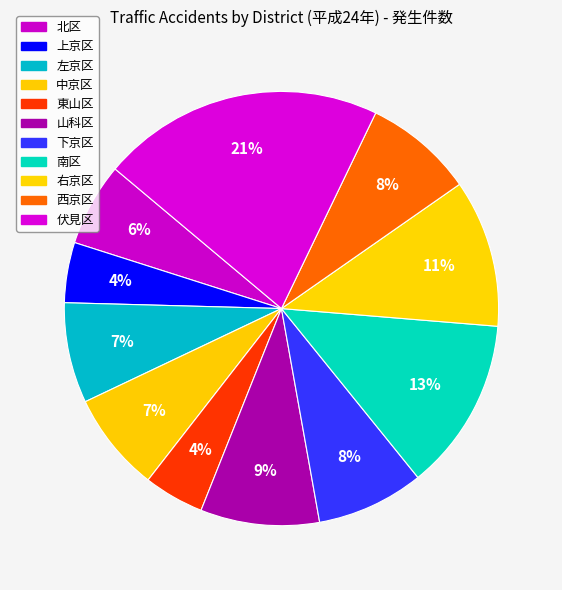

How many segments does this pie chart have?

11